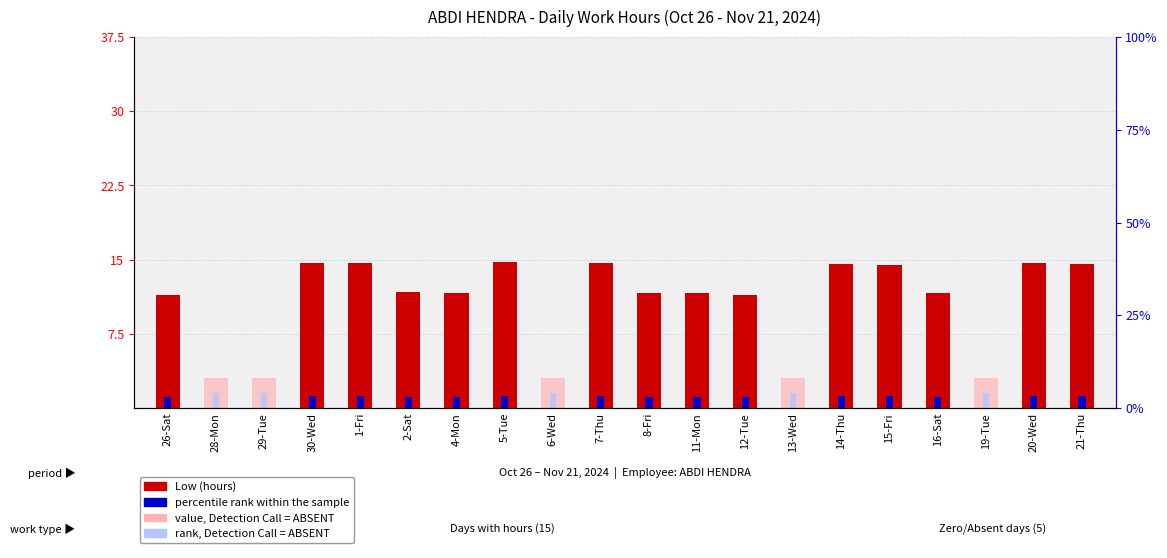

Rank the series at 11-Mon from highest to lowest value.

Low (hours), percentile rank within the sample, value, Detection Call = ABSENT, rank, Detection Call = ABSENT